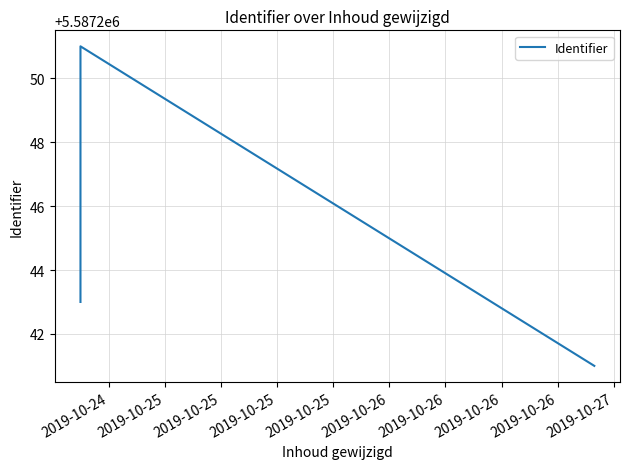

How many interior local peaks (higher than both neighbors) does the data have?

1